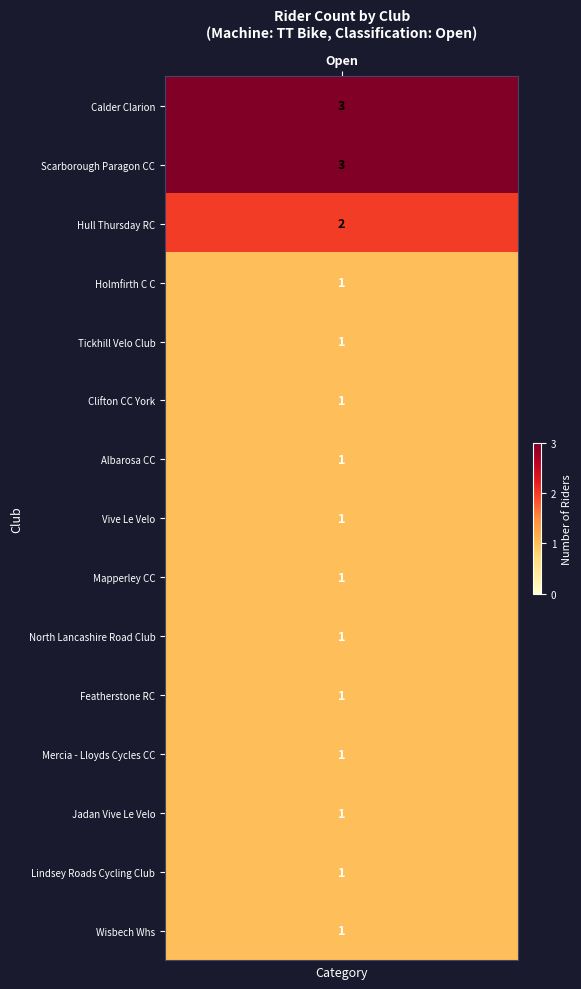

Which series has the largest total across all categories?

Calder Clarion